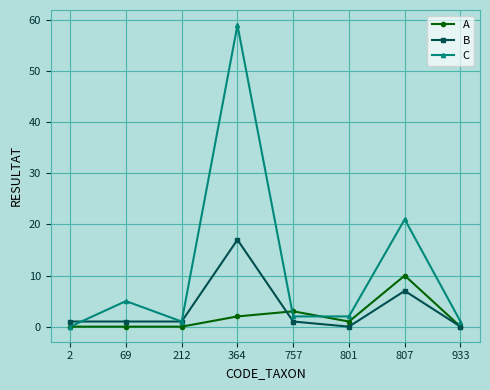

Where is the first local maximum for C?

69